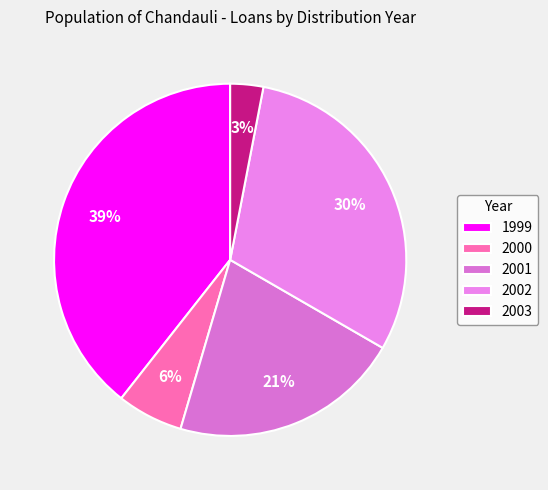

How many segments does this pie chart have?

5